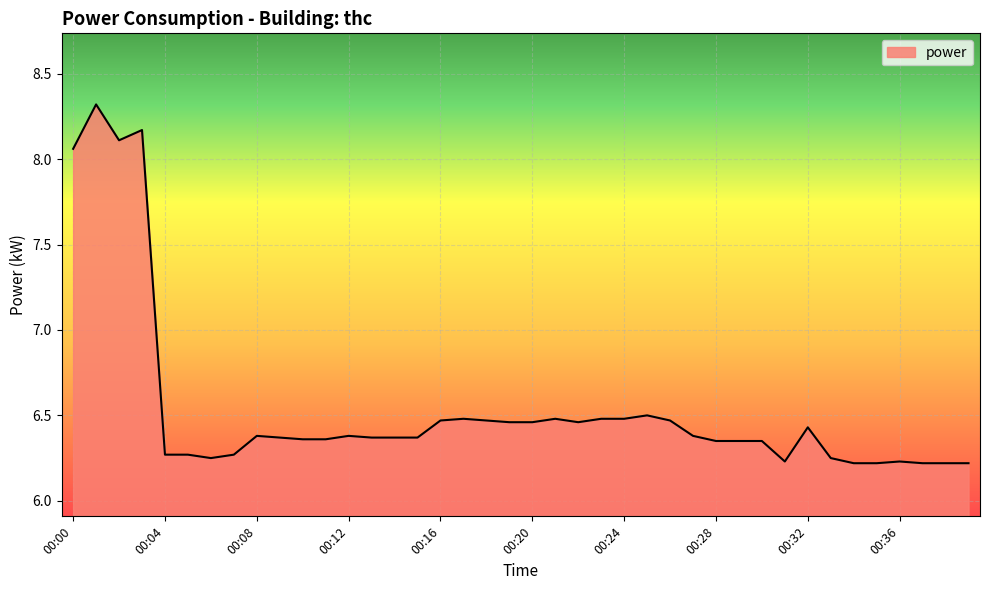

What is the maximum value shown in the chart?

8.3